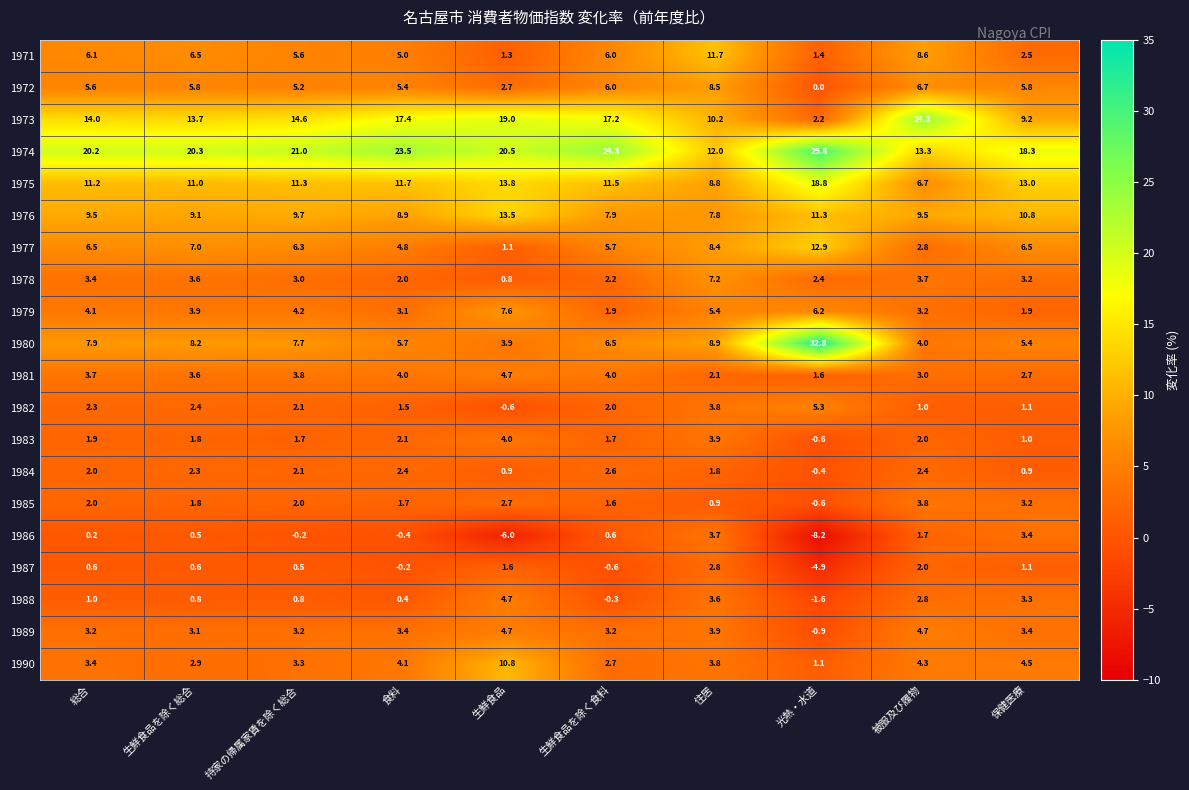

What is the difference between the maximum and minimum values in the 1973 series?

22.1